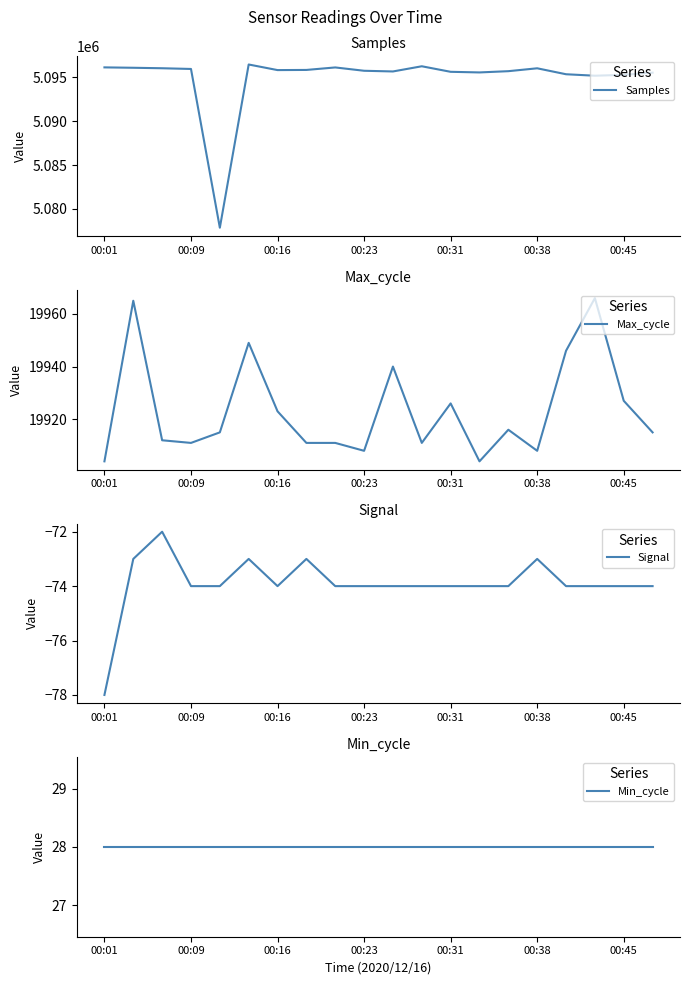

Which series has the largest total across all categories?

Samples